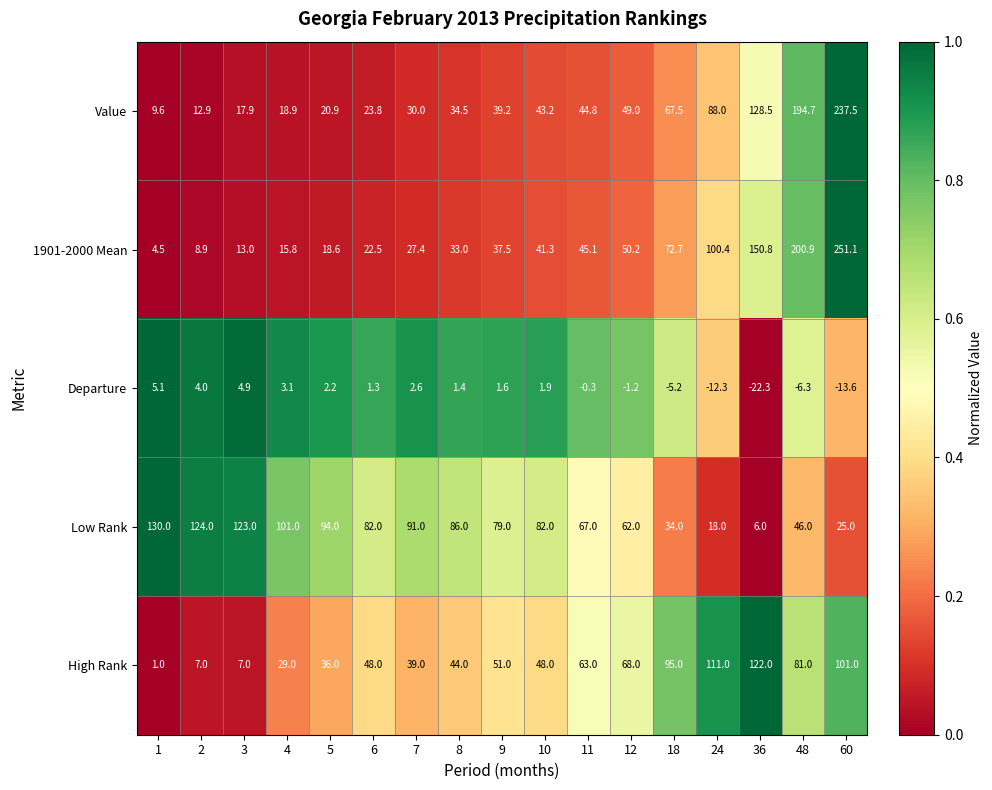

Read the High Rank value at 9.

51.0